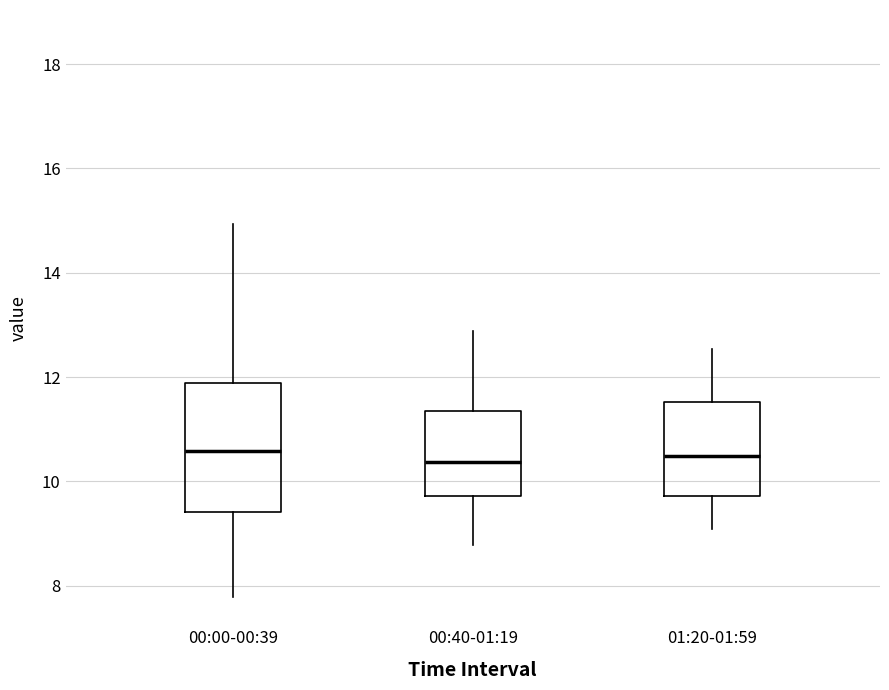

Reading left to right, read every box against the y-axis: the position of its median line, the range the box covers, and the ends of its whiskers. The values are not printed on the chart, so give them approximately, as read against the axis.

00:00-00:39: median 10.6, box 9.4 to 11.8, whiskers 7.8 to 15.0
00:40-01:19: median 10.4, box 9.8 to 11.4, whiskers 8.8 to 12.8
01:20-01:59: median 10.4, box 9.8 to 11.6, whiskers 9.0 to 12.6